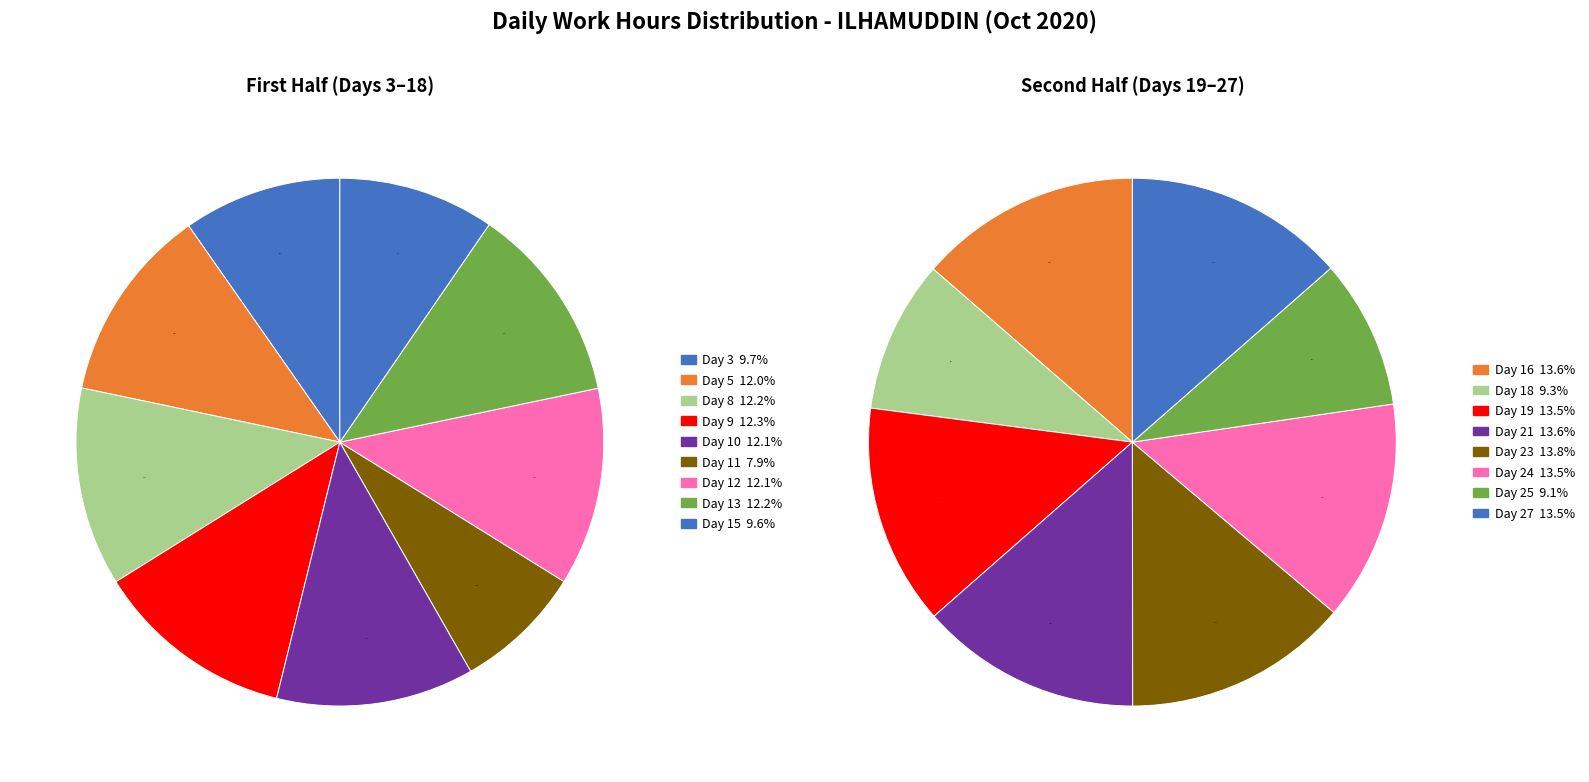

Count the number of slices in the pie.

17